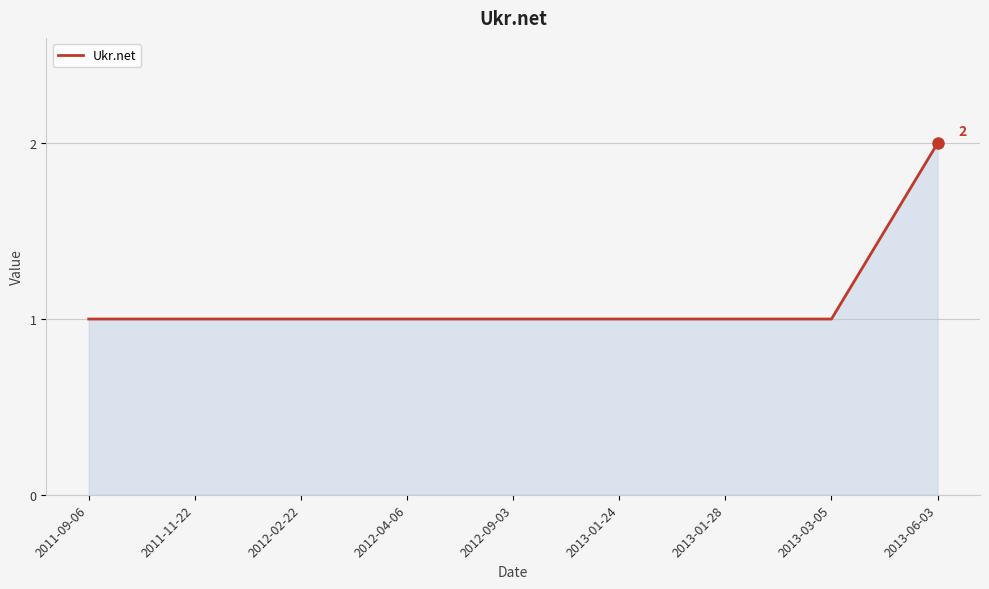

How many categories are shown in the chart?

9